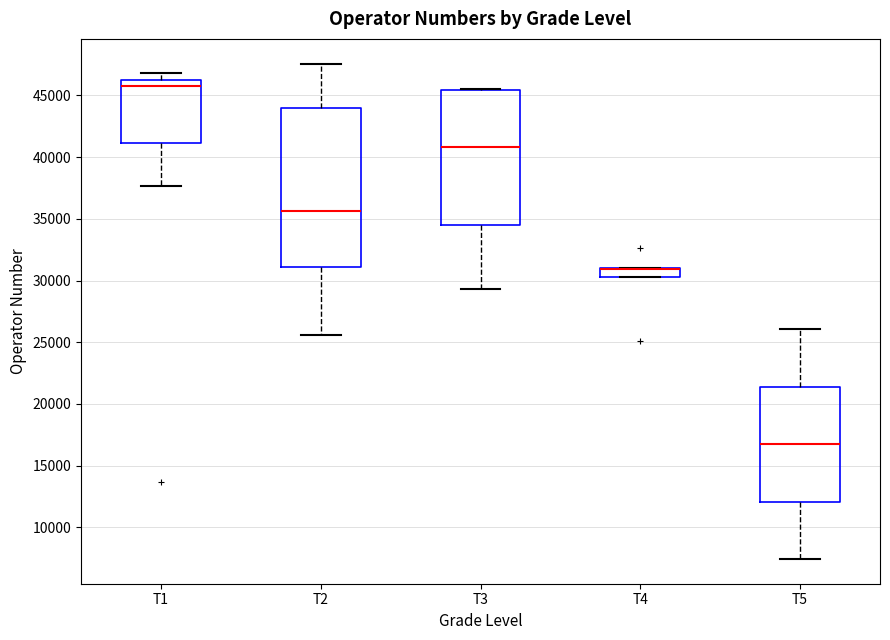

Where does the lower whisker of the box for T1 end on the y-axis? The values are not printed on the chart, so give them approximately, as read against the axis.

37500